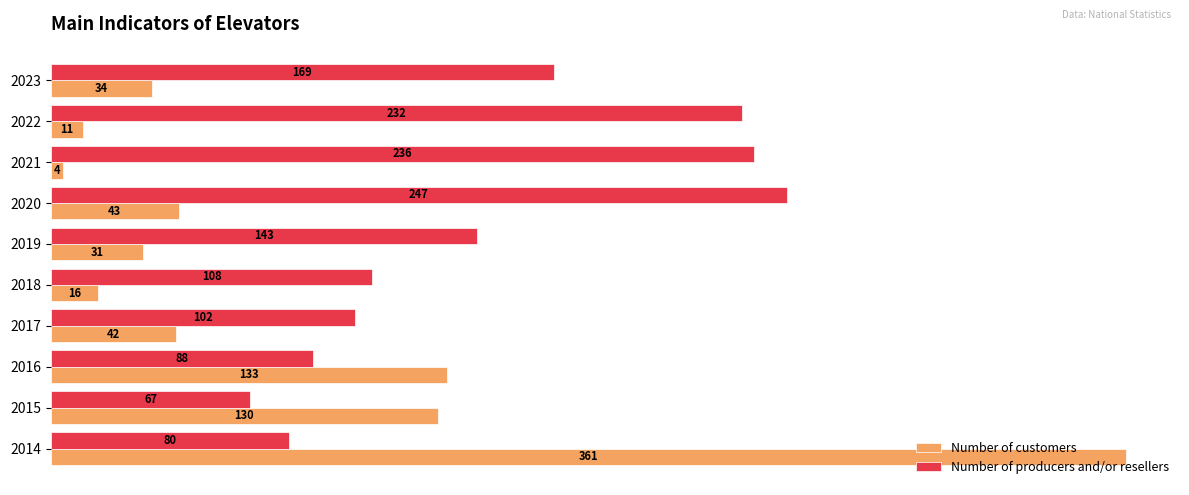

List the series in order of their peak value, highest first.

Number of customers, Number of producers and/or resellers